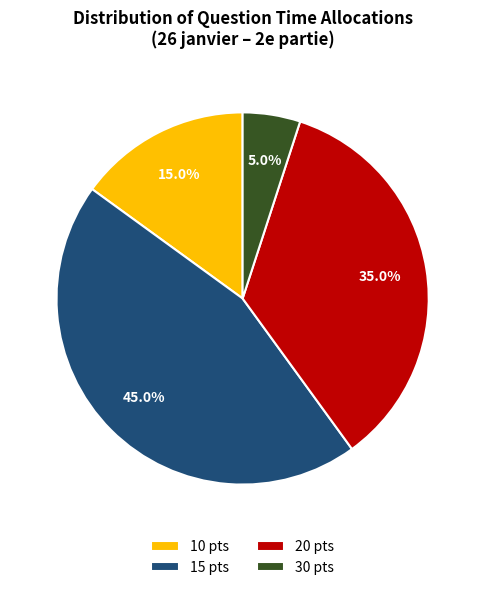

Between 10 pts and 15 pts, which is larger?

15 pts